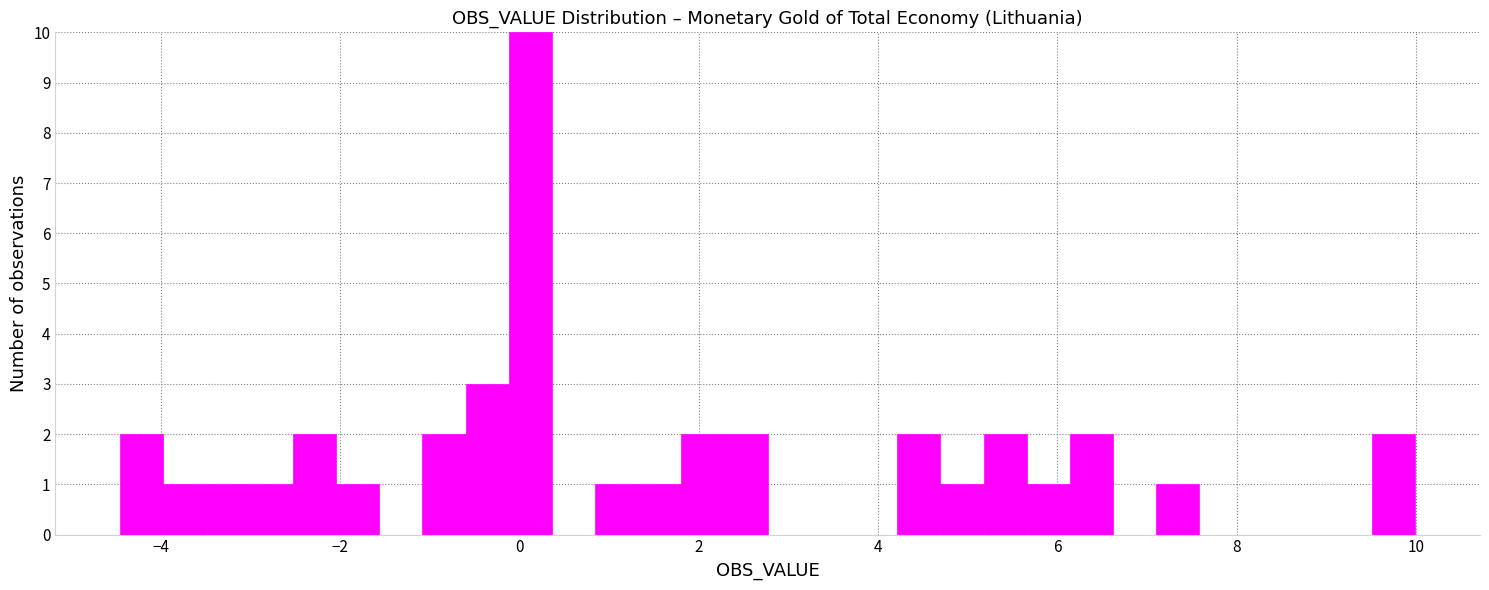

Around what value on the x-axis is the tallest bar? Give the approximate position of its centre, as read against the axis.

0.2